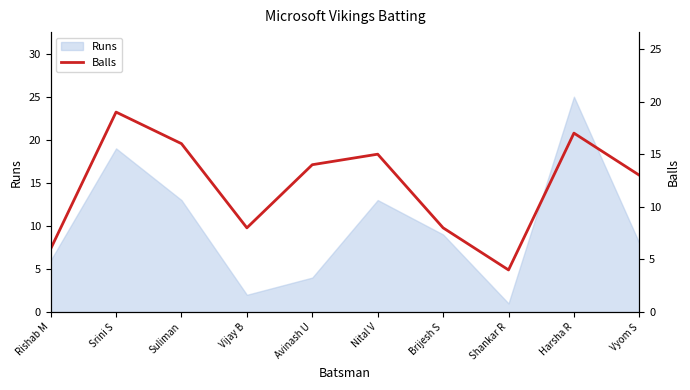

Does the chart display data point markers on the line(s)?

No